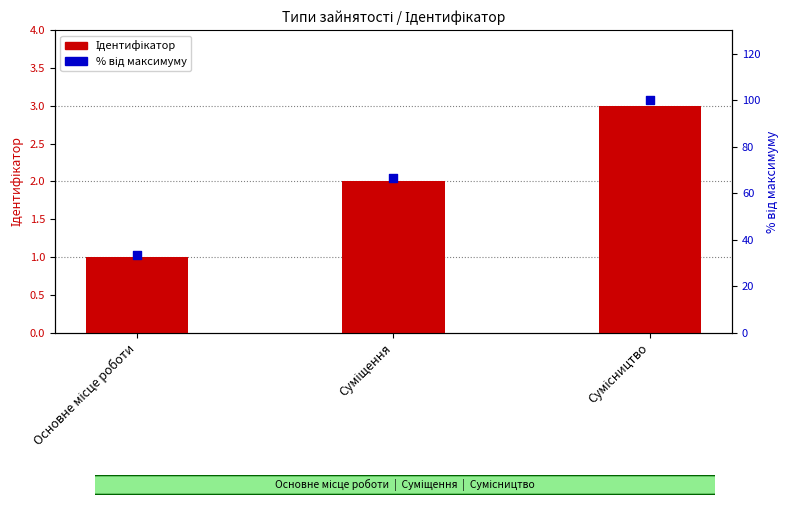

At which category is the sum across all series the highest?

Сумісництво